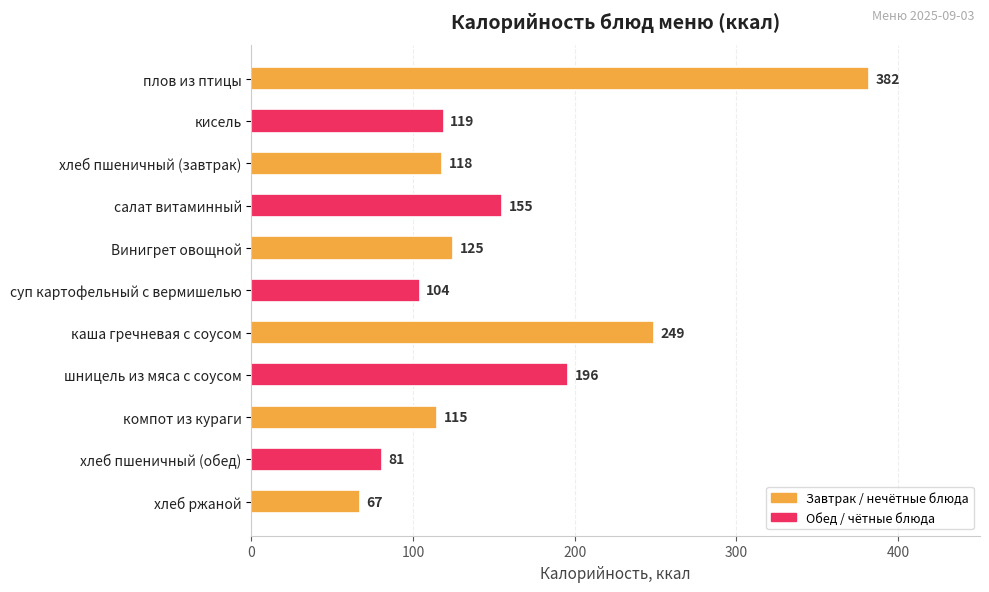

How many bars are there in total?

11